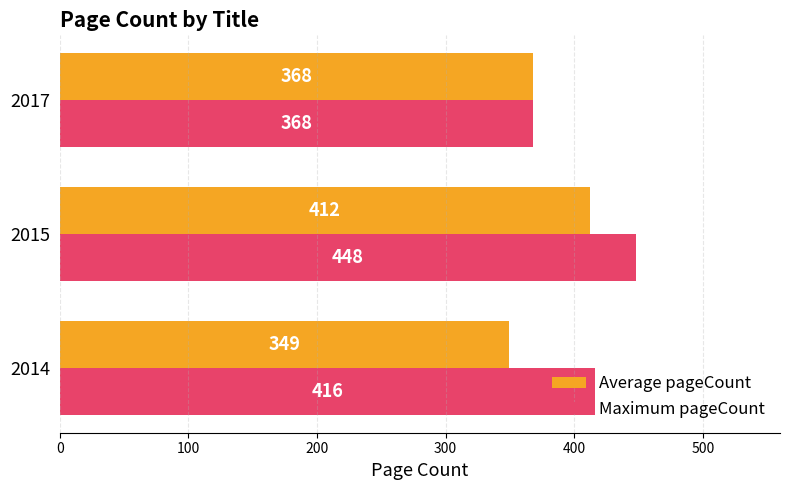

What is the sum of the Maximum pageCount values at 2017 and 2015?

816.0